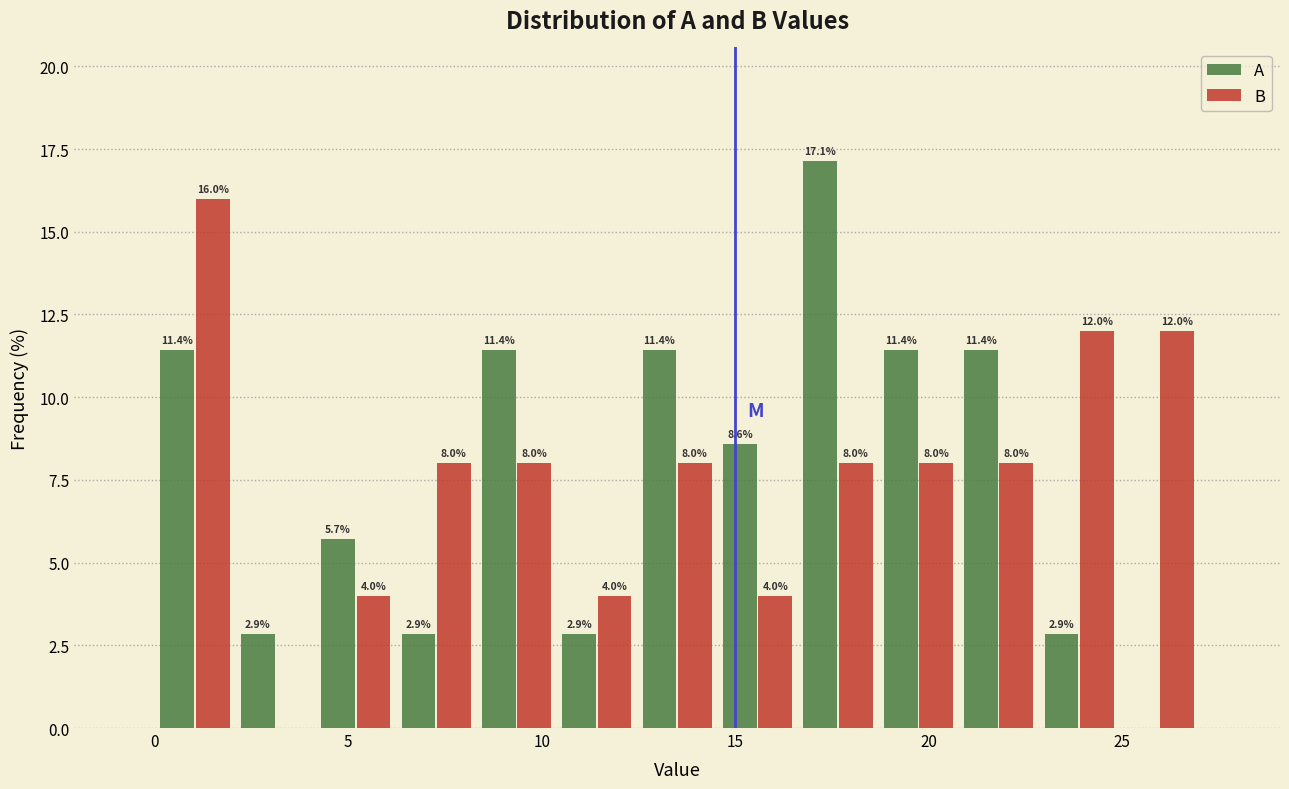

In the B series, which range on the x-axis has the tallest bar?

0.0 to 2.0